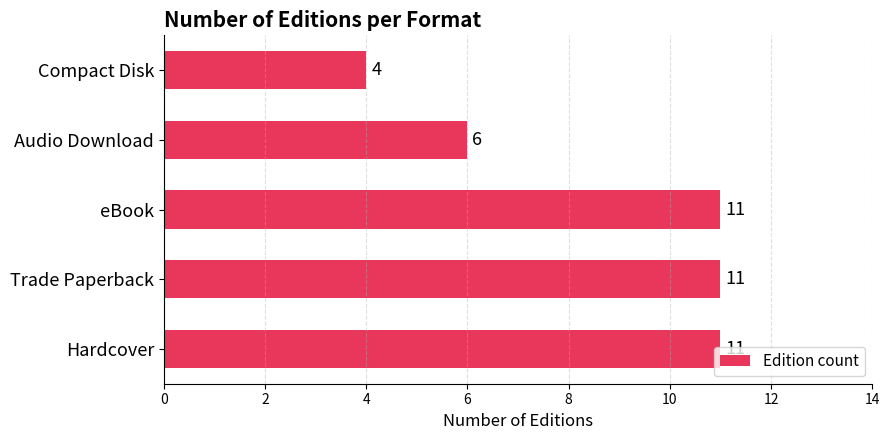

Which label corresponds to the smallest value in the chart?

Compact Disk